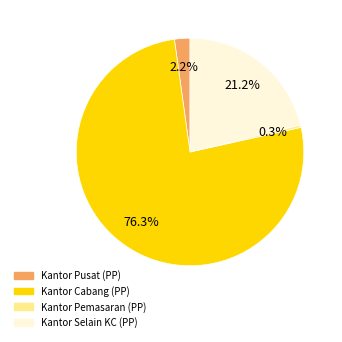

Is it true that Kantor Pusat (PP) is 14% of the pie?

False